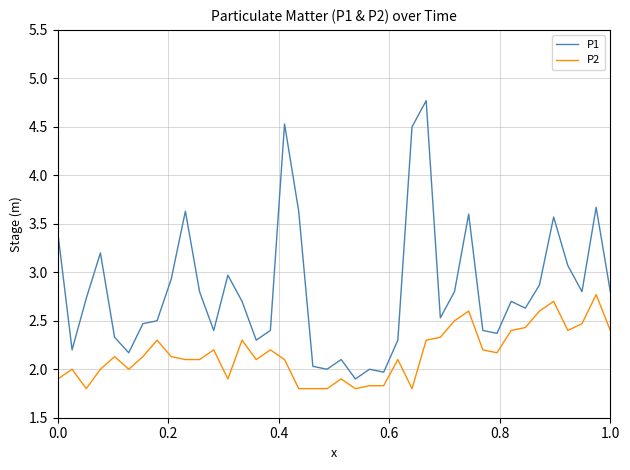

What is the maximum value for P2?

2.8